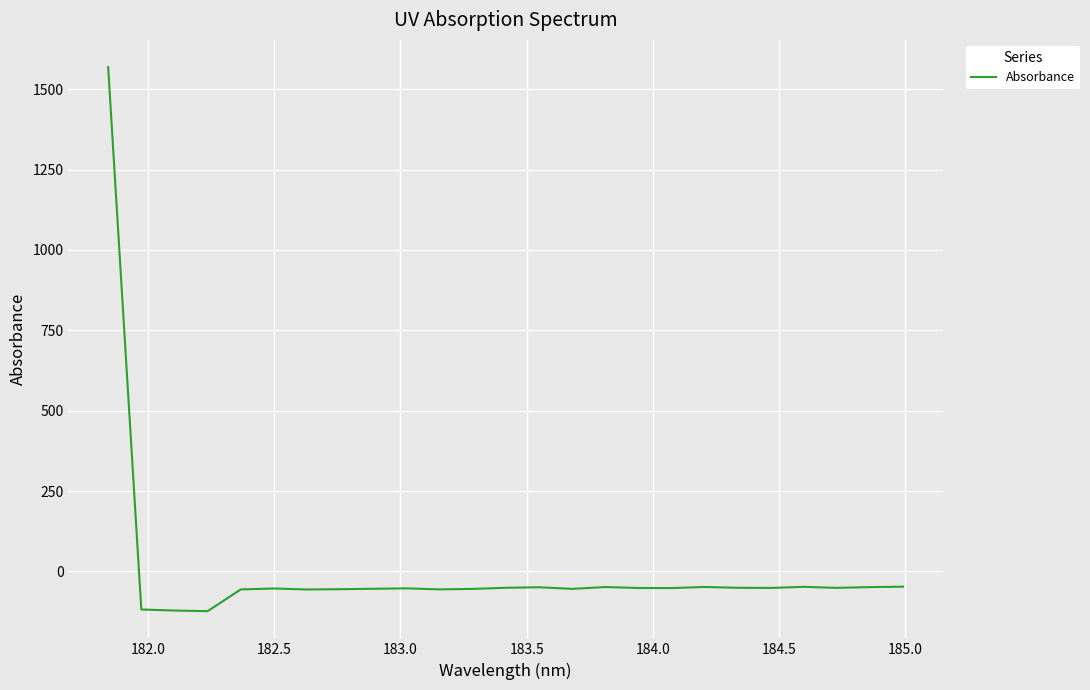

What is the difference between the maximum and minimum values?

1692.0